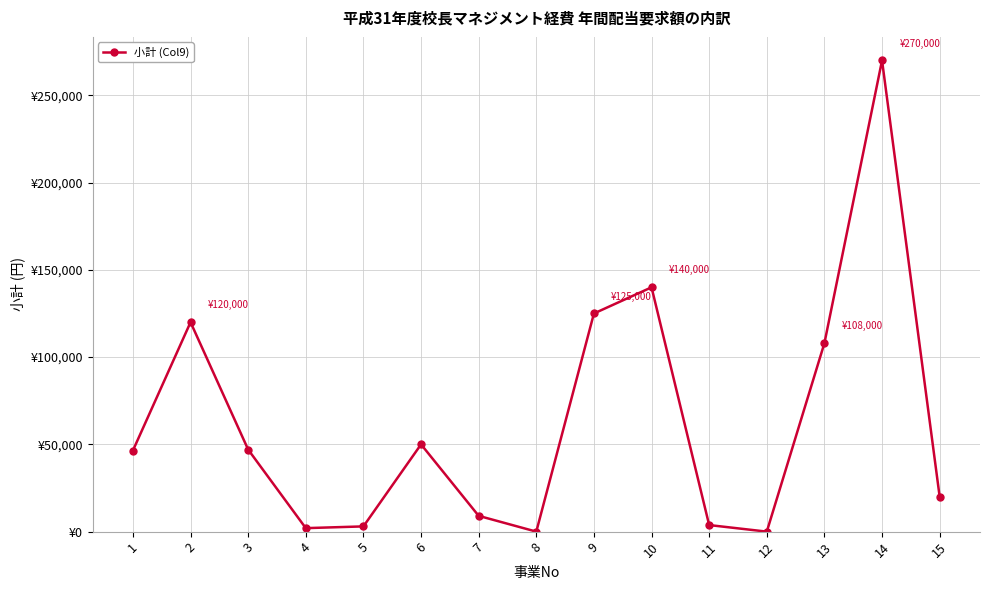

Where is the data nearest to the value 135000?

10